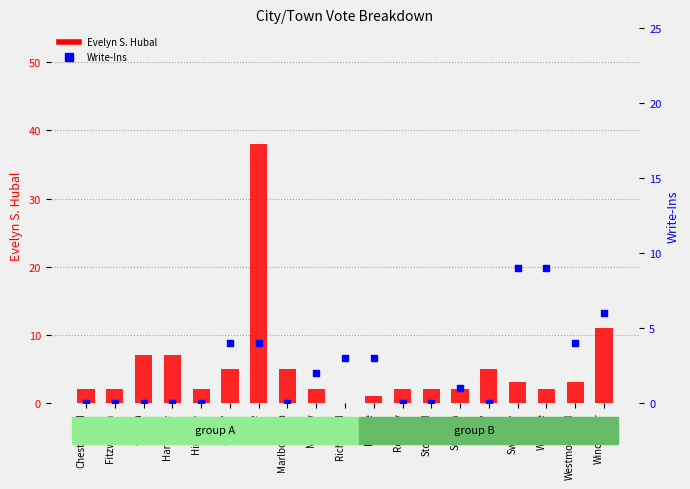

What are all the series names shown in the legend?

Evelyn S. Hubal, Write-Ins